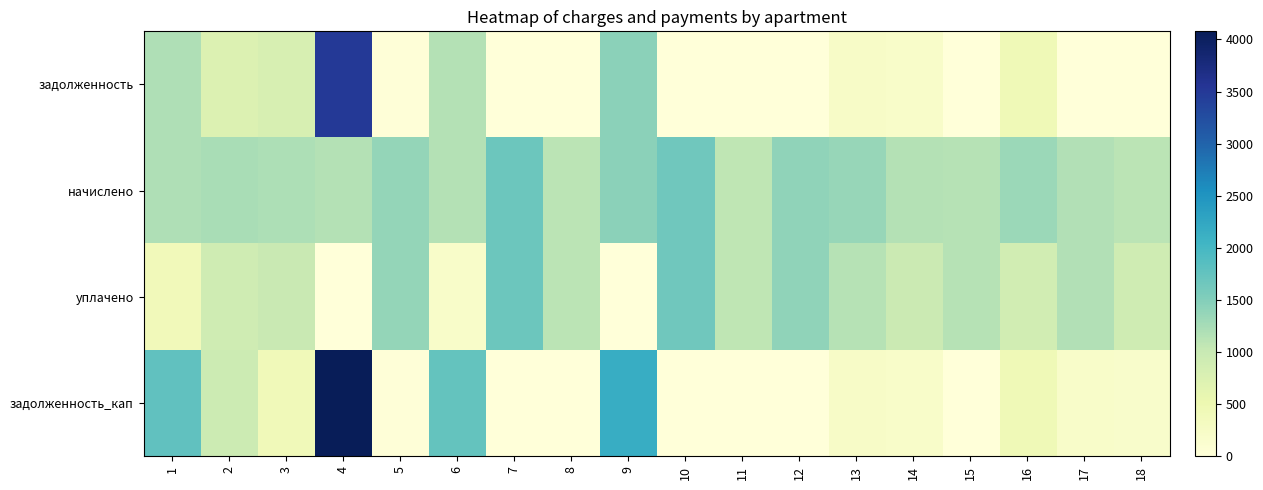

Which series has the largest total across all categories?

начислено